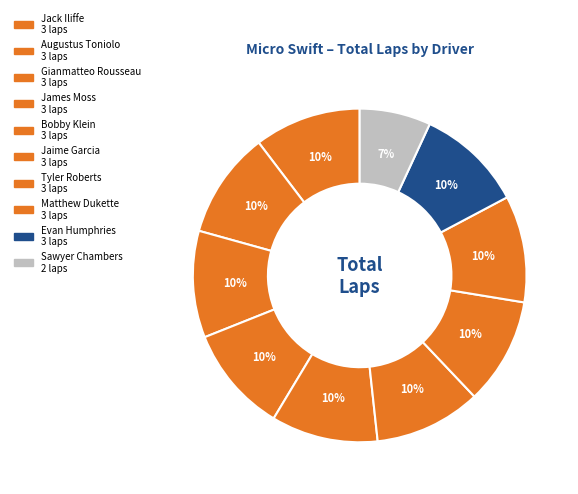

Count the number of slices in the pie.

10